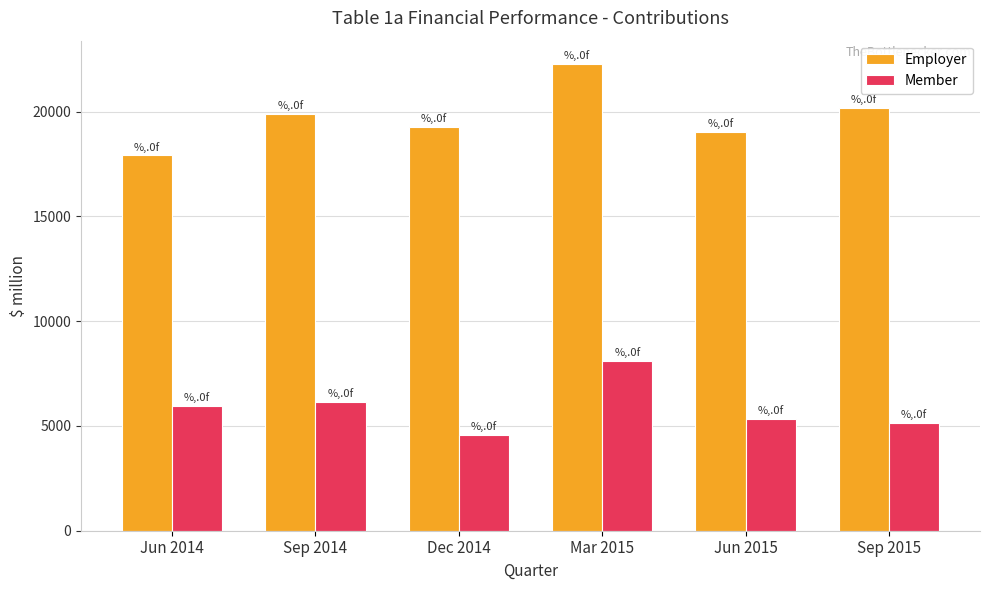

What is the sum of all Member values?

35267